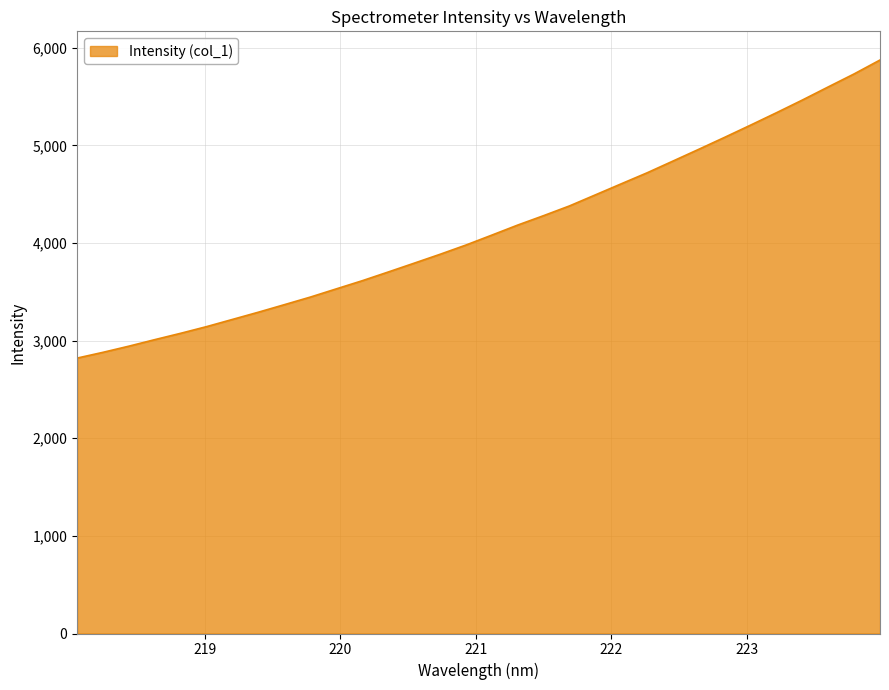

What is the maximum value shown in the chart?

5874.6